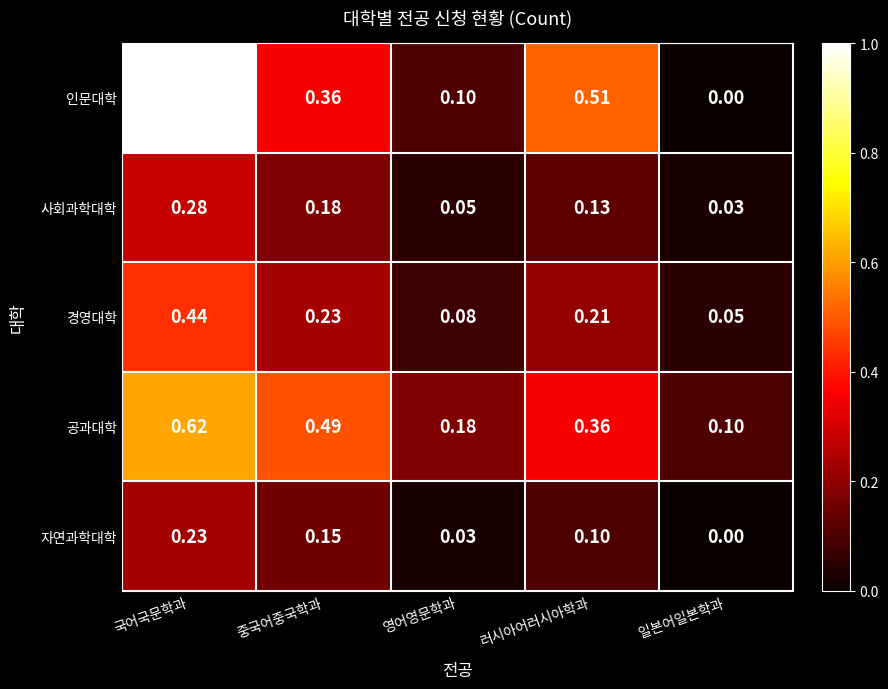

Where is 사회과학대학 nearest to the value 0?

일본어일본학과